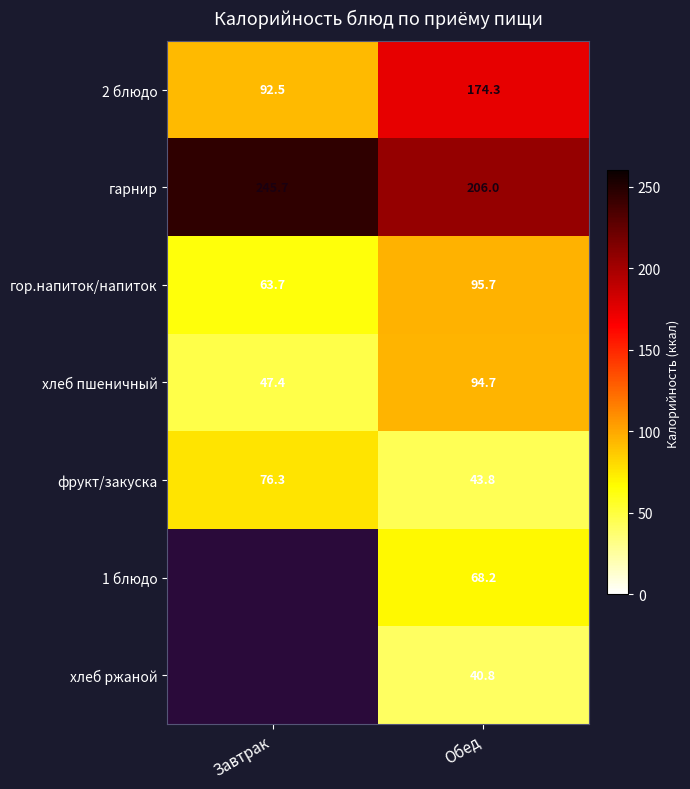

What is the difference between the highest and lowest values at Завтрак?

245.7